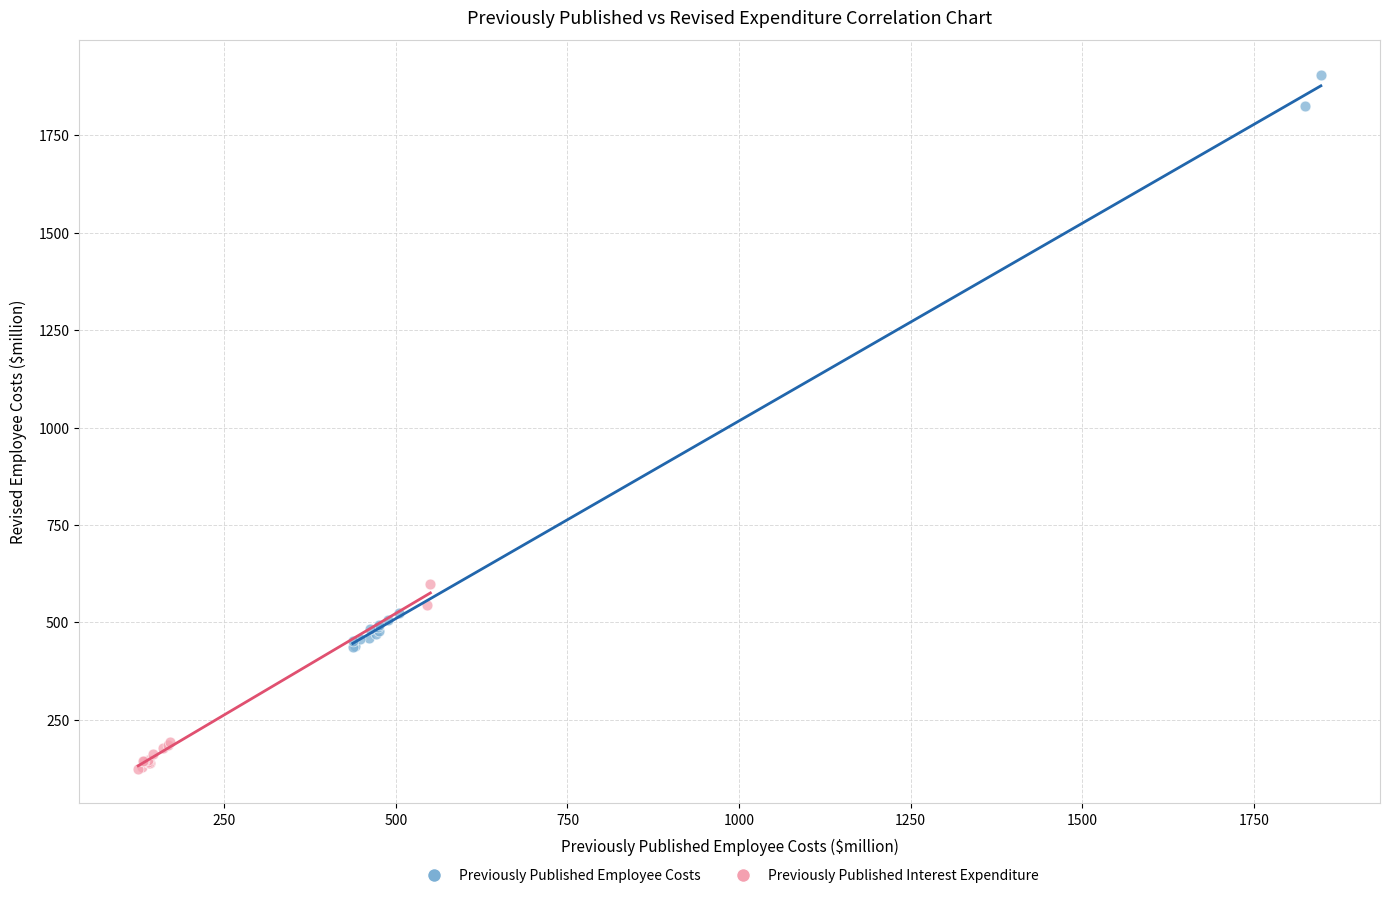

Which series contains the lowest Y value?

Previously Published Interest Expenditure